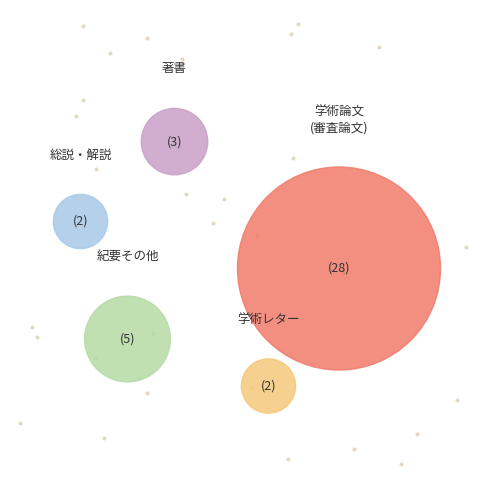

What is the majority slice?

学術論文 (審査論文)